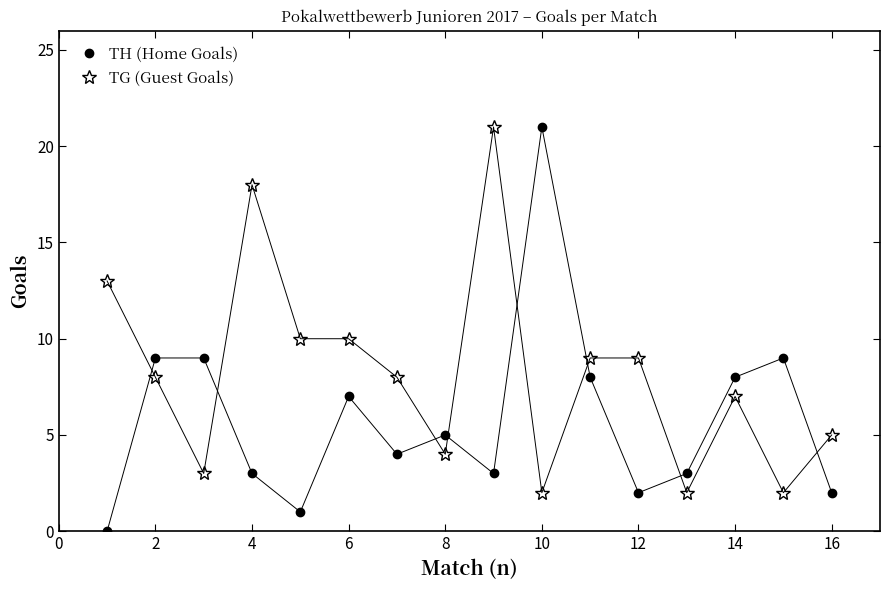

How many times do TG (Guest Goals) and TH (Home Goals) cross each other?

8